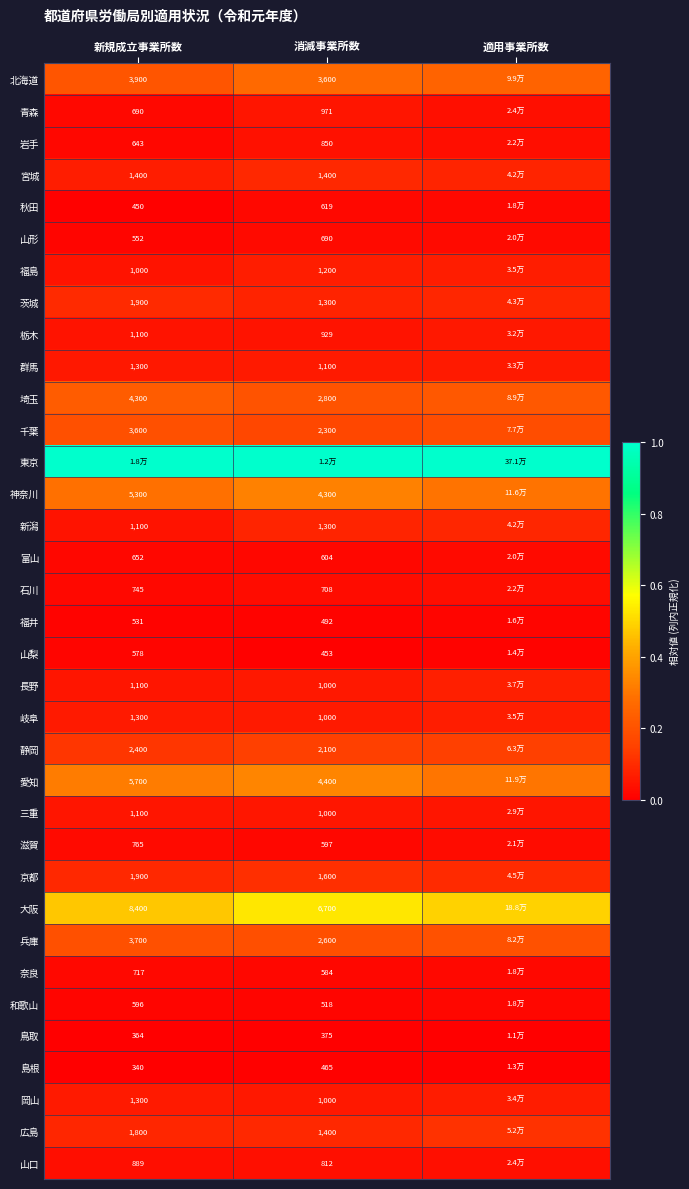

Is the value of 宮城 at 新規成立事業所数 greater than the value of 岡山 at 消滅事業所数?

Yes